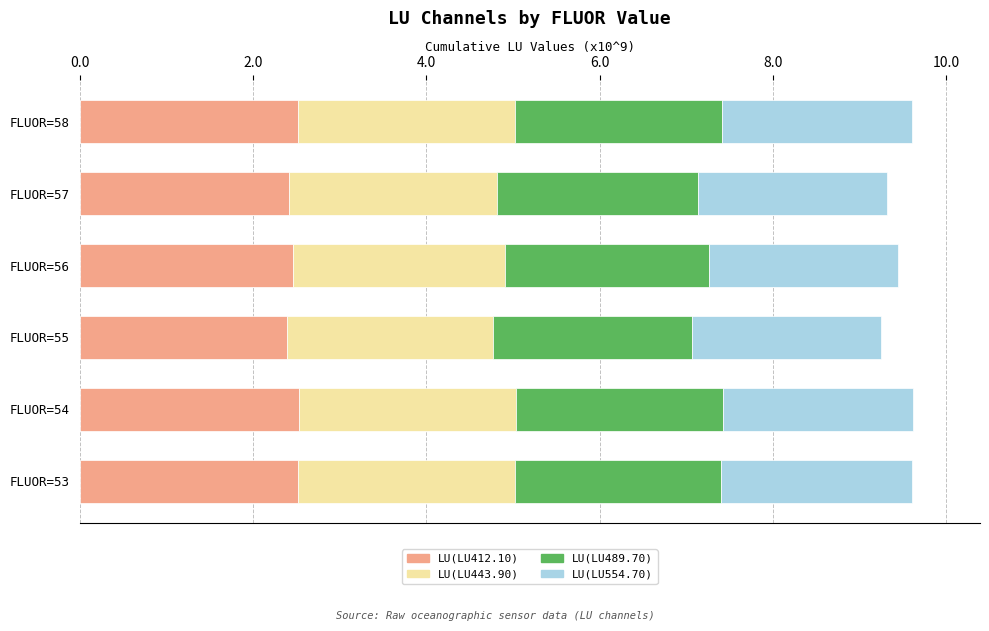

The value of LU(LU412.10) at FLUOR=58 is 4.5. True or false?

False